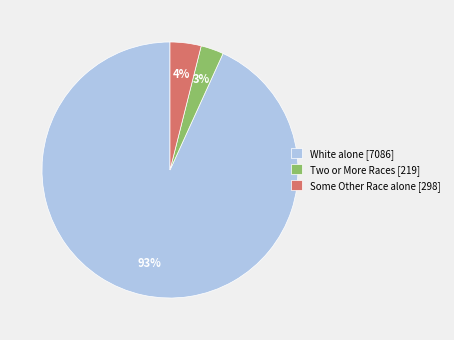

Between White alone [7086] and Two or More Races [219], which is larger?

White alone [7086]